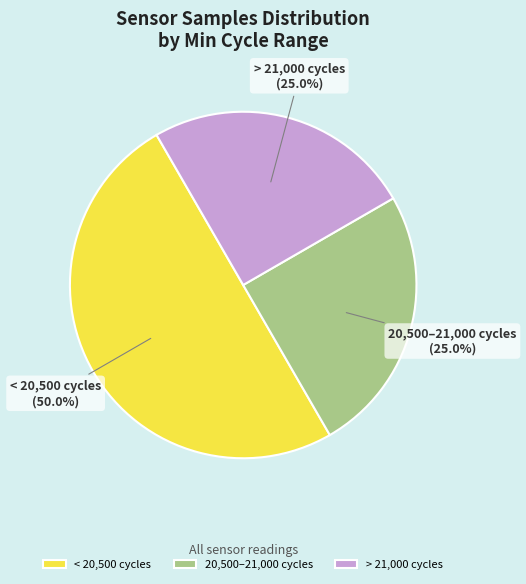

Which category has the biggest portion of the pie?

< 20,500 cycles